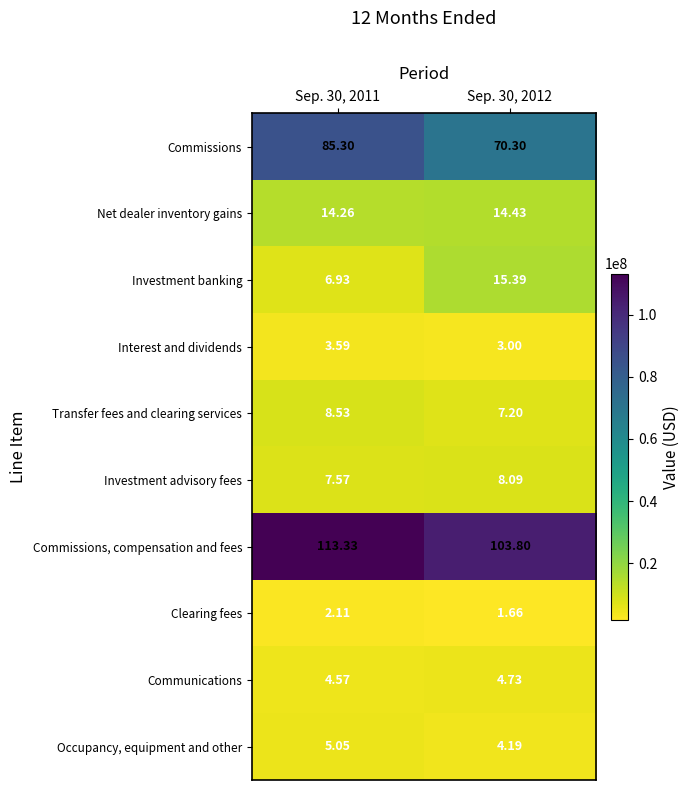

Rank the series by their maximum value, from lowest to highest.

Clearing fees, Interest and dividends, Communications, Occupancy, equipment and other, Investment advisory fees, Transfer fees and clearing services, Net dealer inventory gains, Investment banking, Commissions, Commissions, compensation and fees